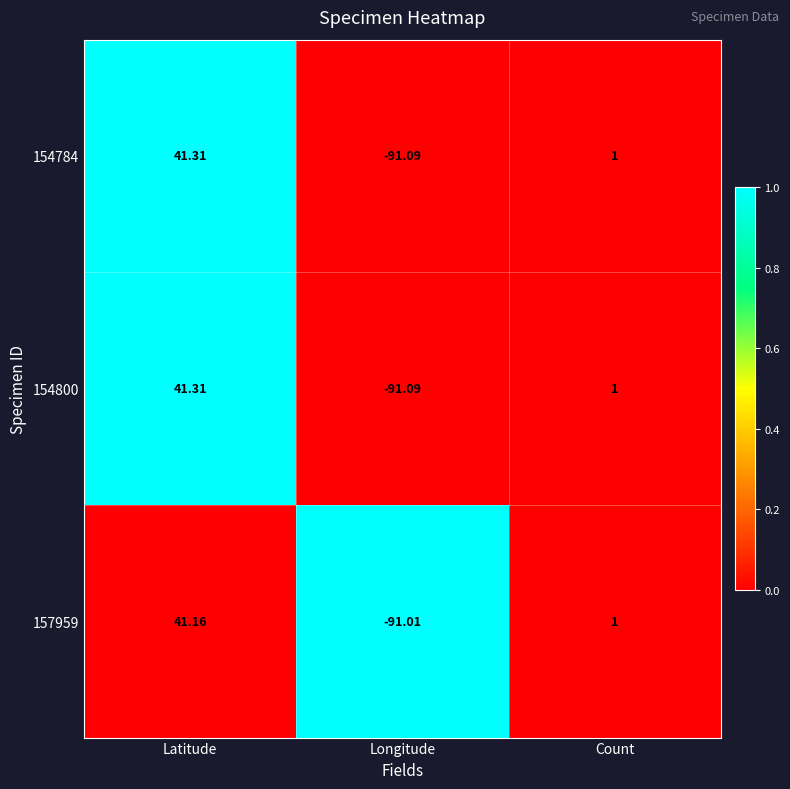

At how many categories does at least one series exceed 0?

2